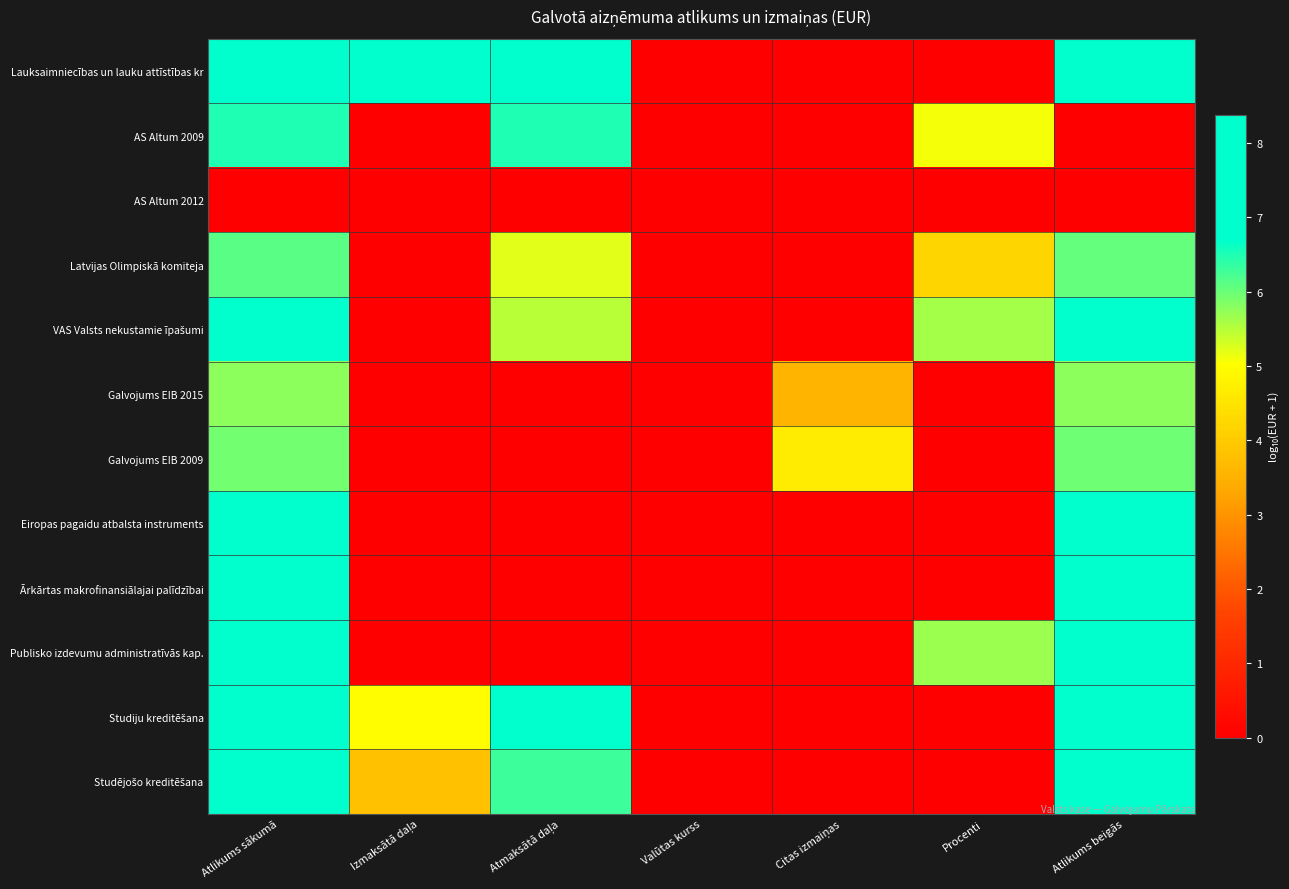

Rank the series at Valūtas kurss from lowest to highest value.

Lauksaimniecības un lauku attīstības kr, AS Altum 2009, AS Altum 2012, Latvijas Olimpiskā komiteja, VAS Valsts nekustamie īpašumi, Galvojums EIB 2015, Galvojums EIB 2009, Eiropas pagaidu atbalsta instruments, Ārkārtas makrofinansiālajai palīdzībai, Publisko izdevumu administratīvās kap., Studiju kreditēšana, Studējošo kreditēšana